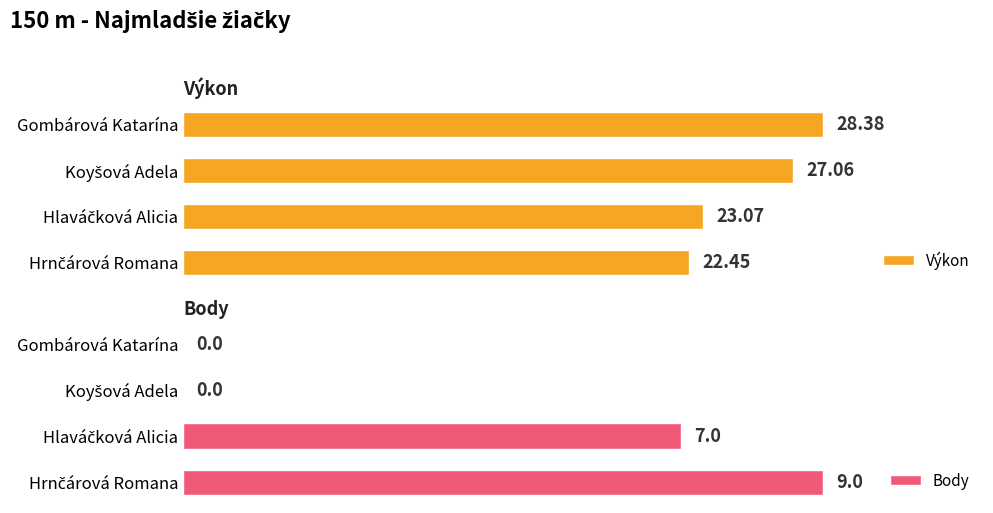

How many bars are there in total?

8